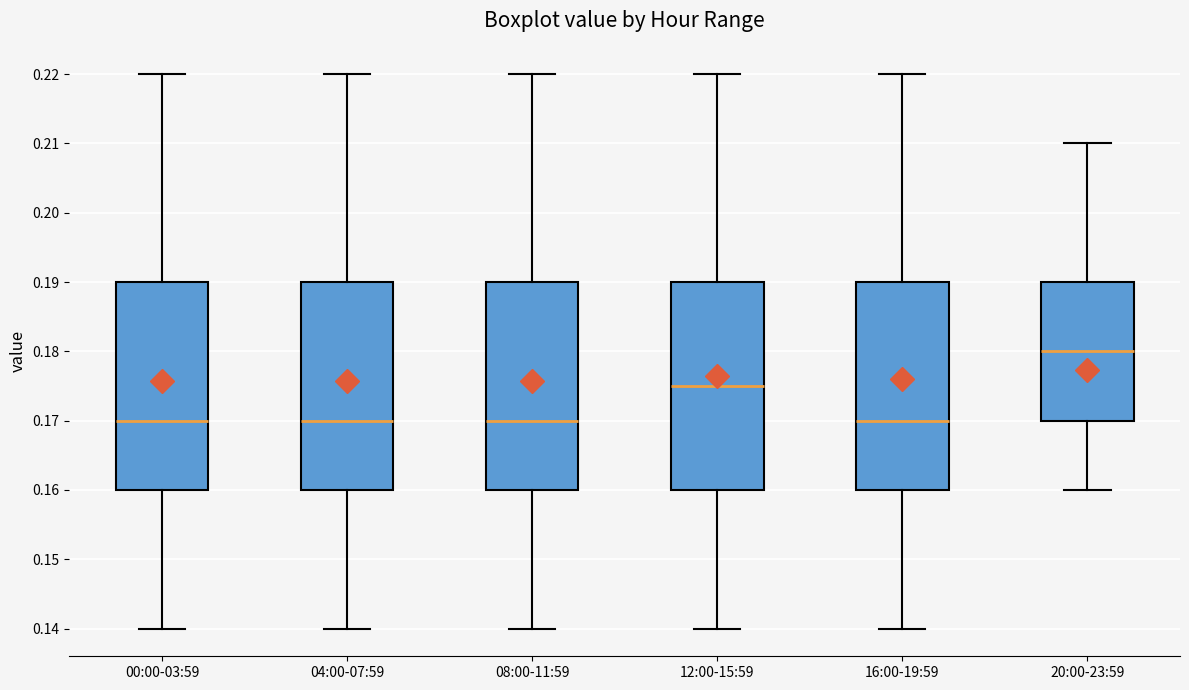

Where is the lower edge of the box for 16:00-19:59 on the y-axis? The values are not printed on the chart, so give them approximately, as read against the axis.

0.160